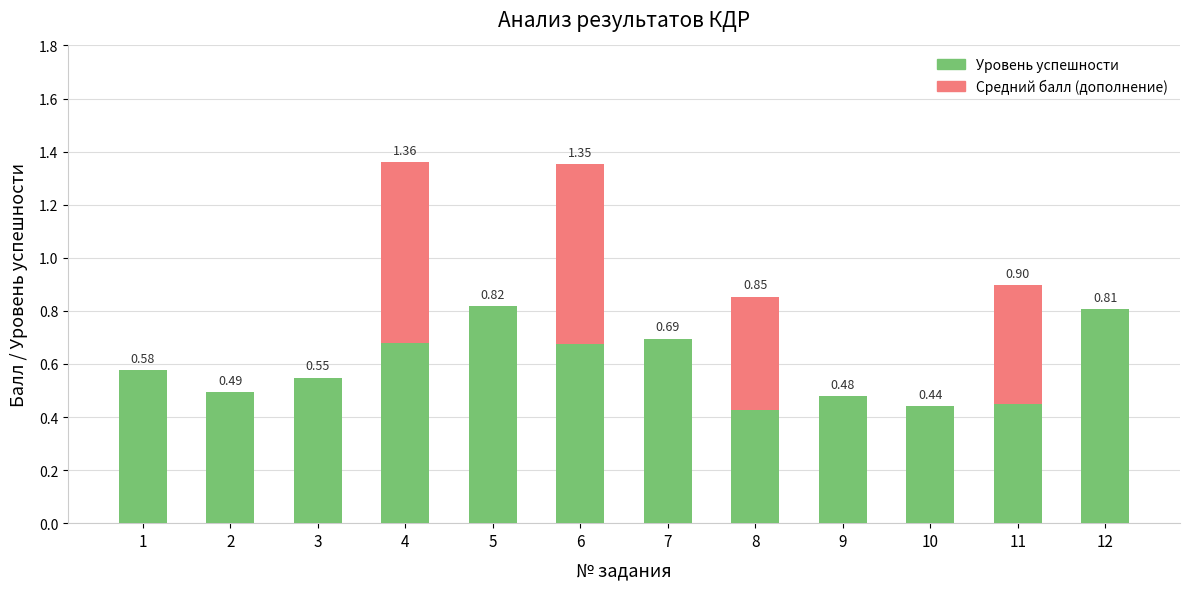

At which label is Уровень успешности closest to 0?

8